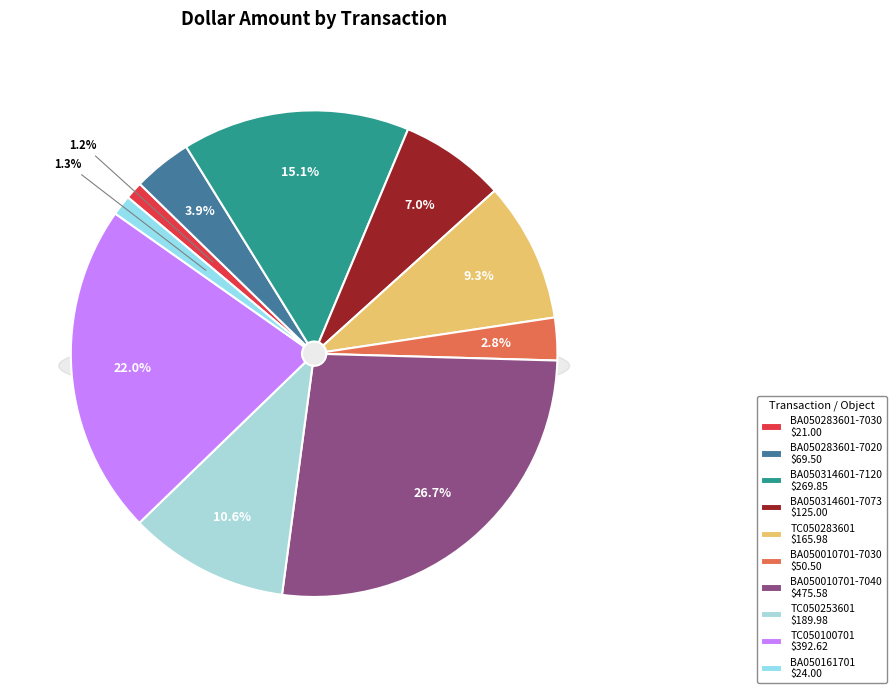

Does any single category account for the majority?

No